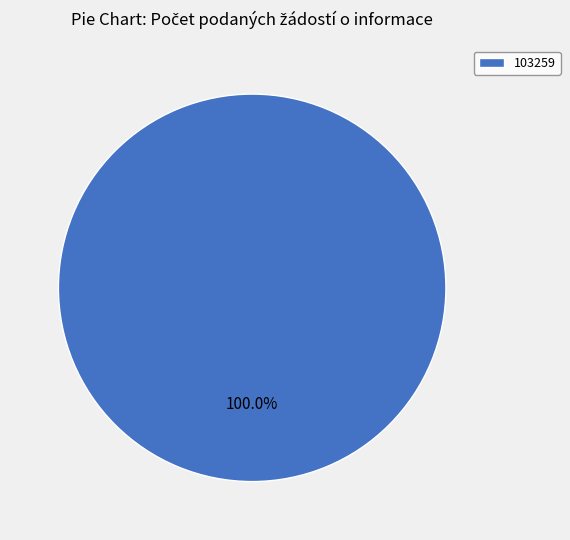

Which slice represents more than half of the pie?

103259